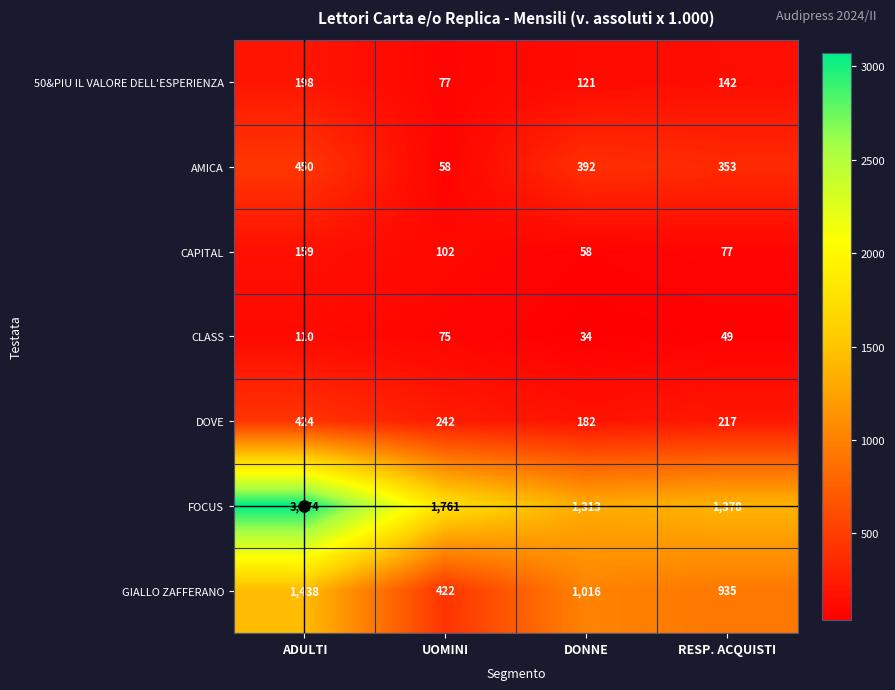

Which series has the largest total across all categories?

FOCUS